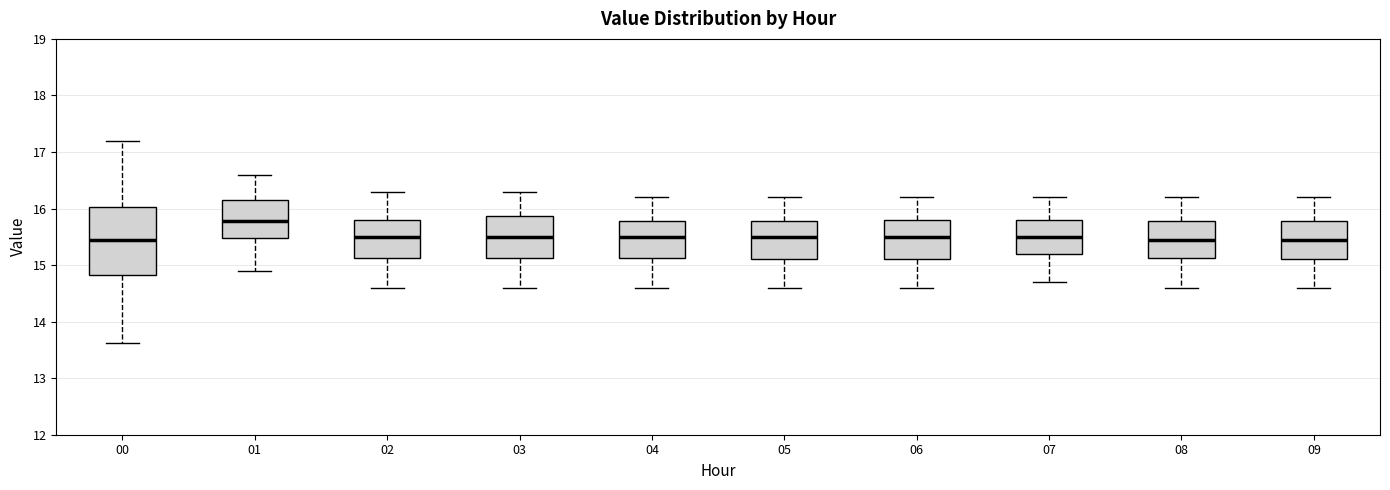

Where does the upper whisker of the box at x = 01 end on the y-axis? The values are not printed on the chart, so give them approximately, as read against the axis.

16.6